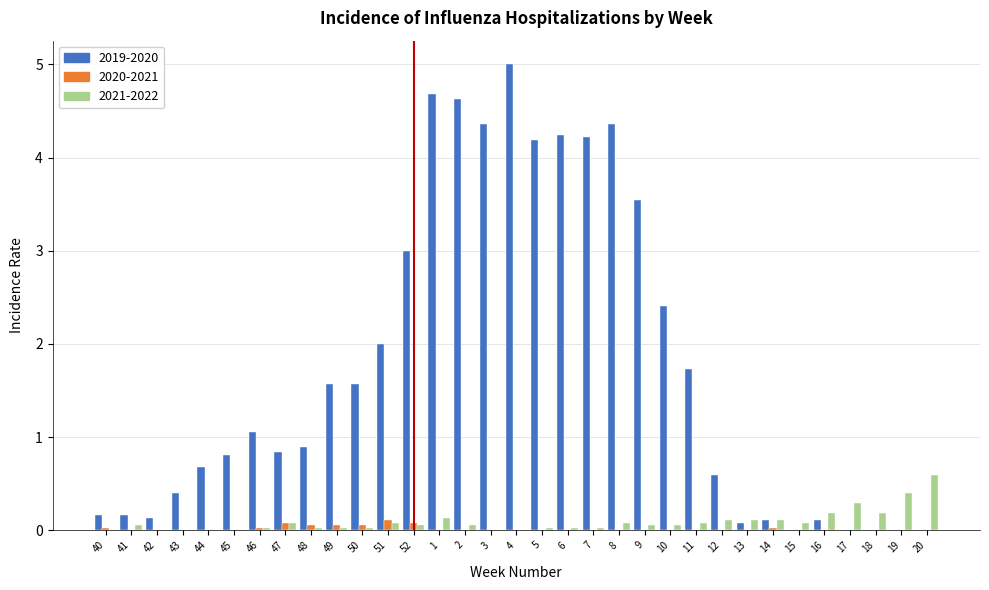

The 2020-2021 series shows 0.0 at 5. True or false?

True